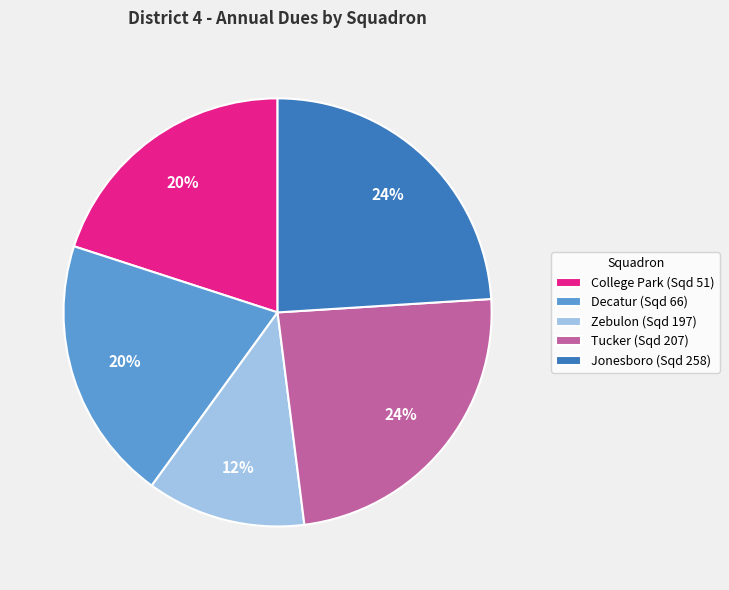

How many segments does this pie chart have?

5